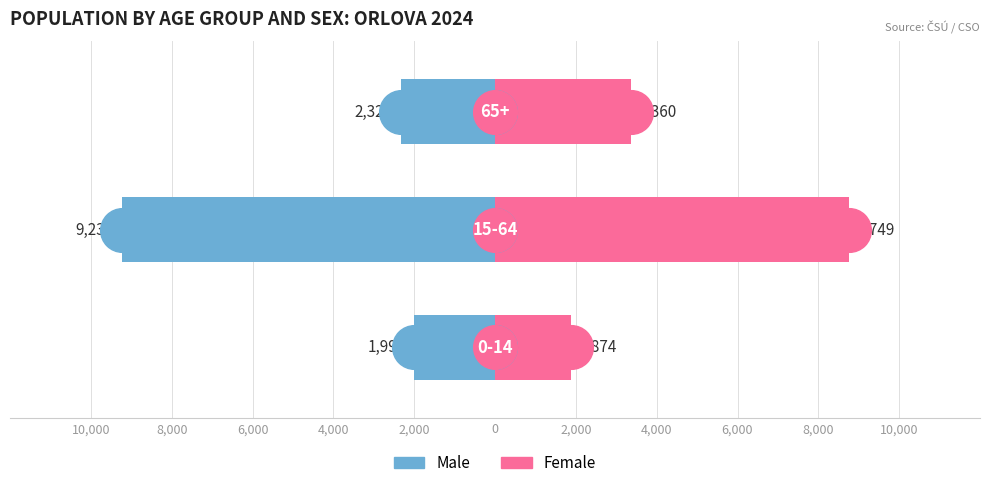

What are all the series names shown in the legend?

Male, Female